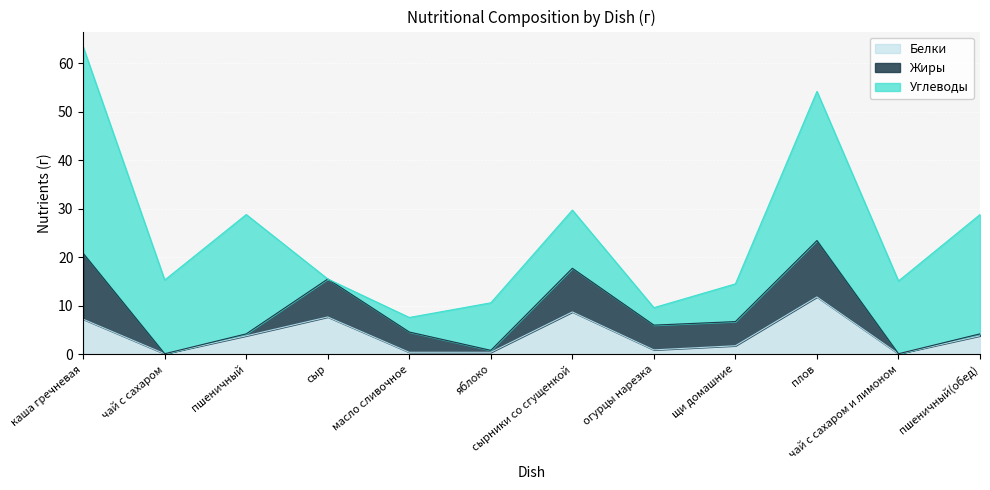

The value of Жиры at яблоко is 0.1. True or false?

False